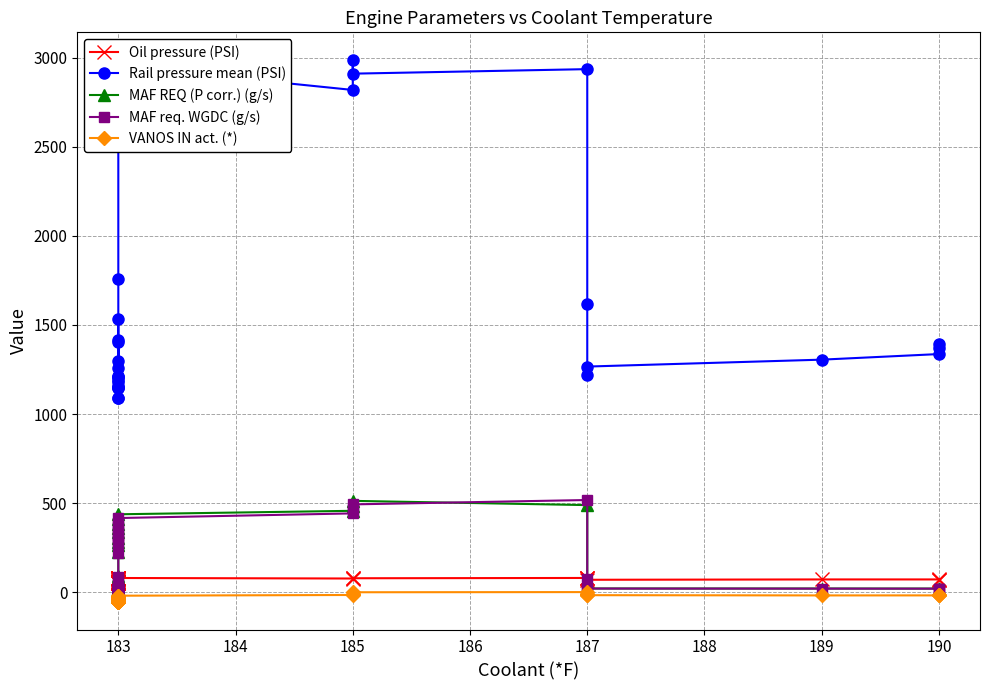

List the series in order of their peak value, highest first.

Rail pressure mean (PSI), MAF req. WGDC (g/s), MAF REQ (P corr.) (g/s), Oil pressure (PSI), VANOS IN act. (*)